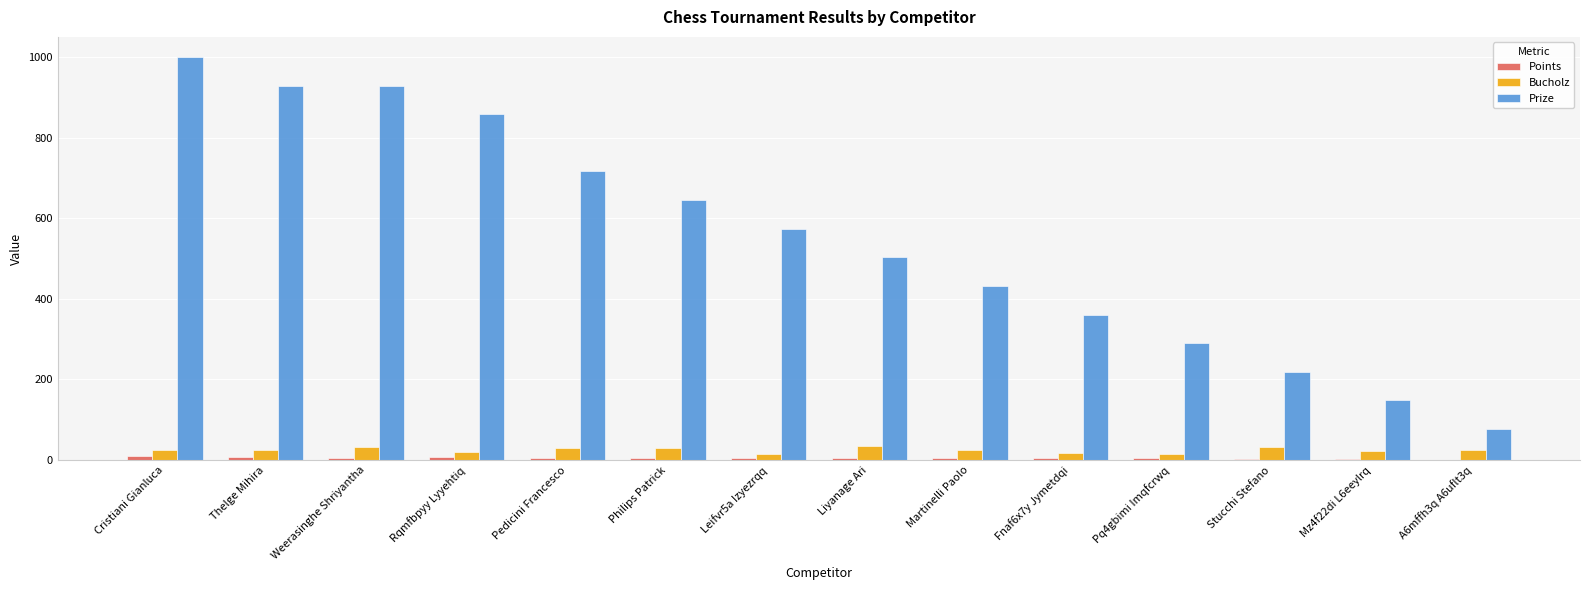

The Bucholz series shows 24 at Martinelli Paolo. True or false?

True